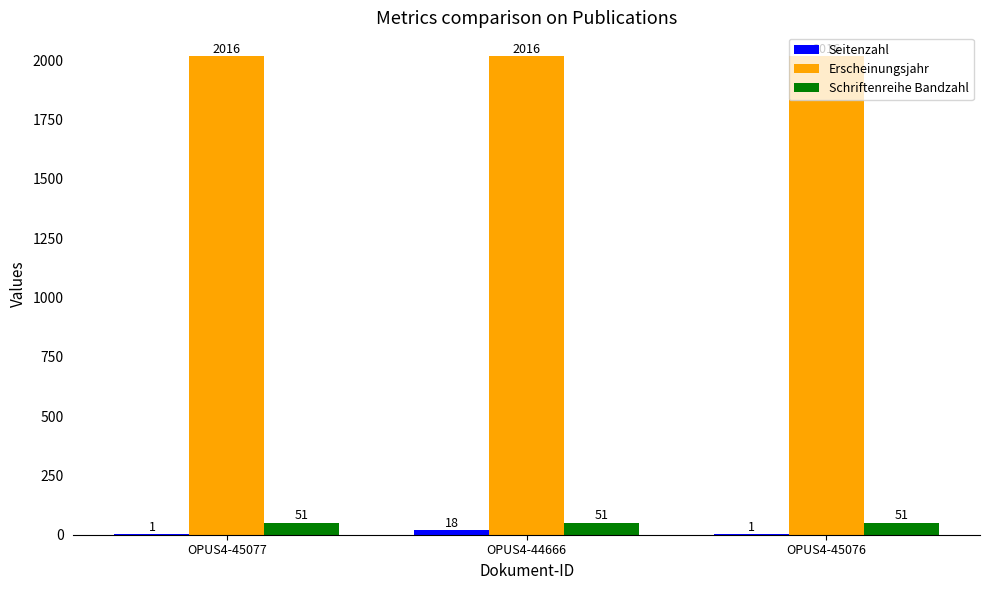

At which category is the sum across all series the highest?

OPUS4-44666